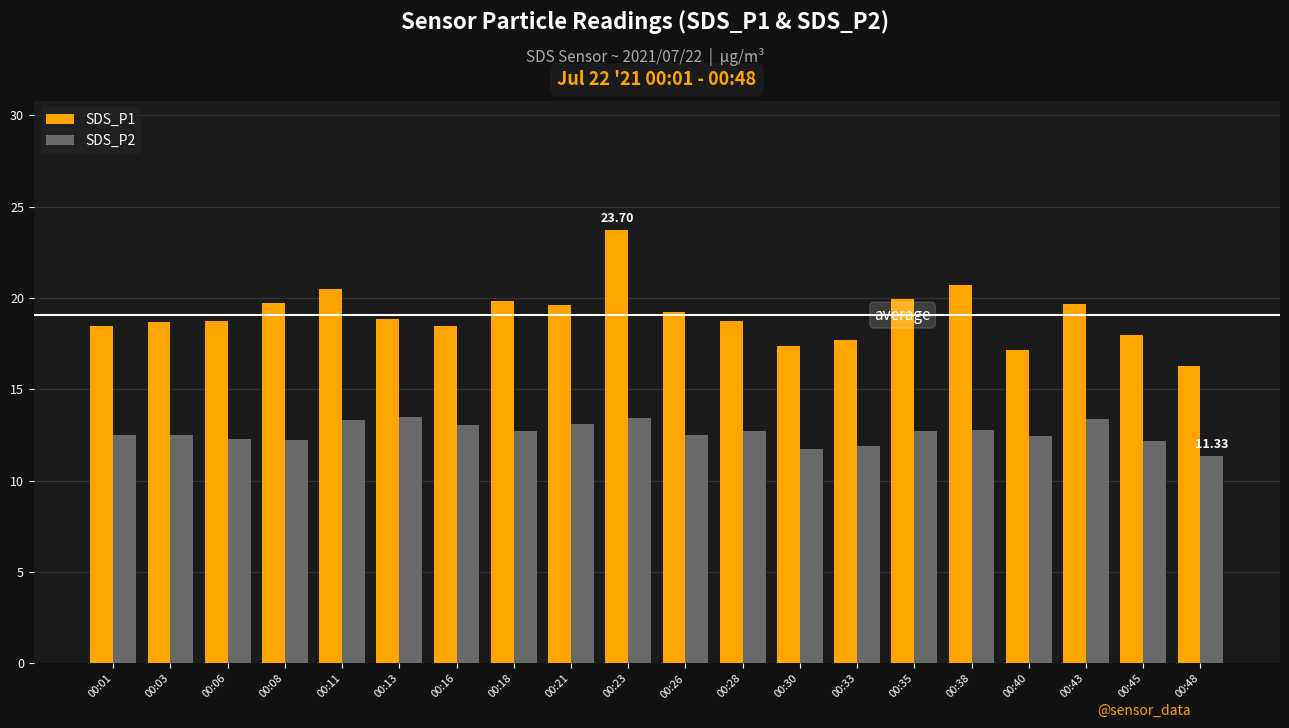

What is the value of the SDS_P2 bar at the 18th from the left?

13.4